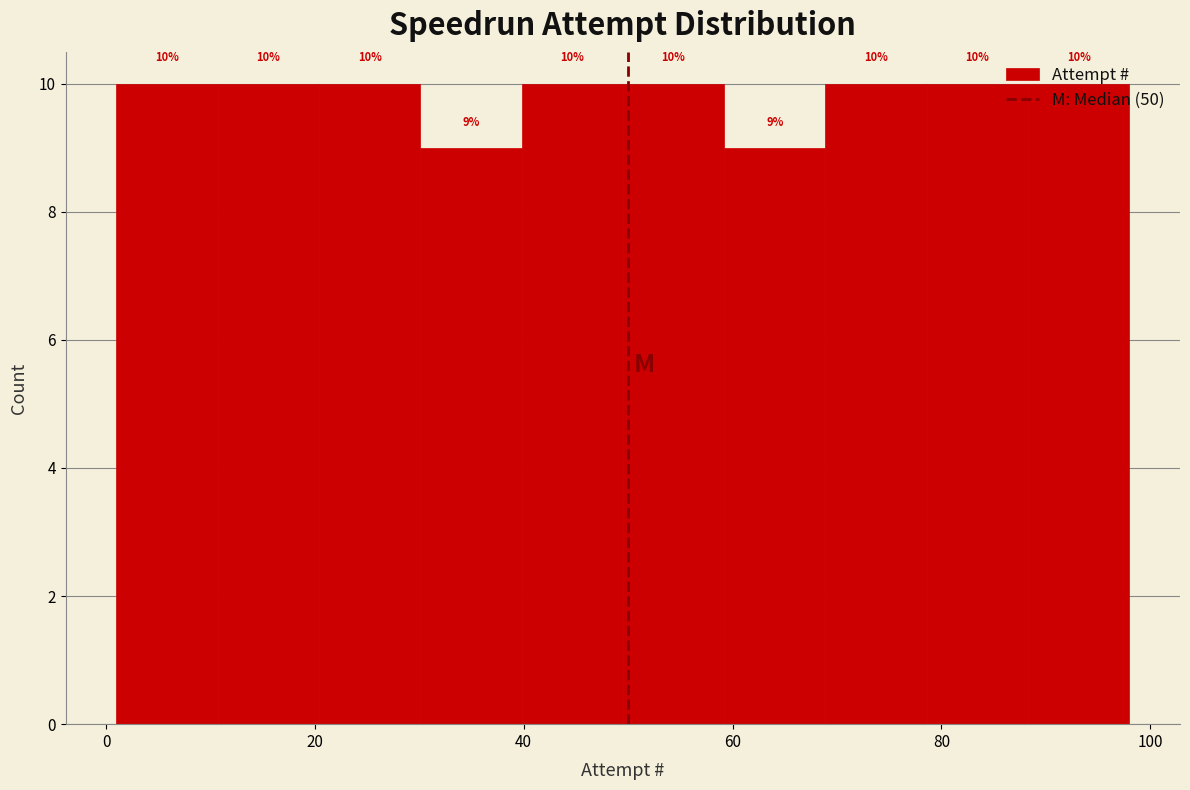

What is the height of the bar covering 88 to 98 on the x-axis? The bar edges are not printed on the chart, so give them approximately, as read against the axis.

10